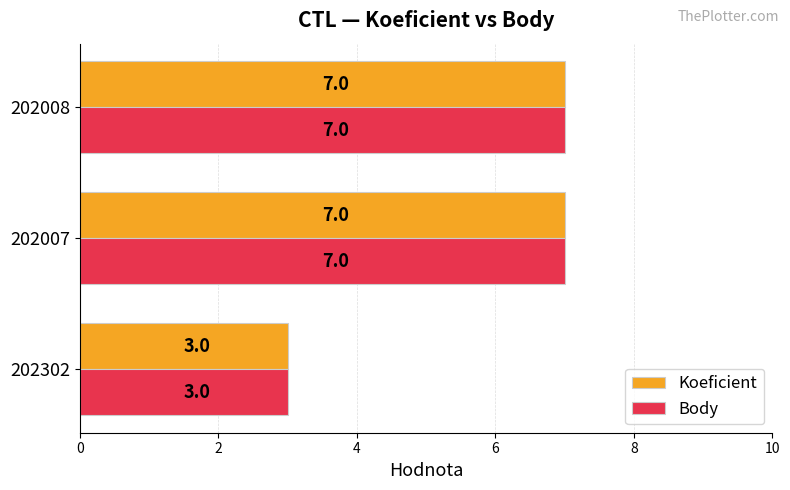

What value does the Body series have at 202008?

7